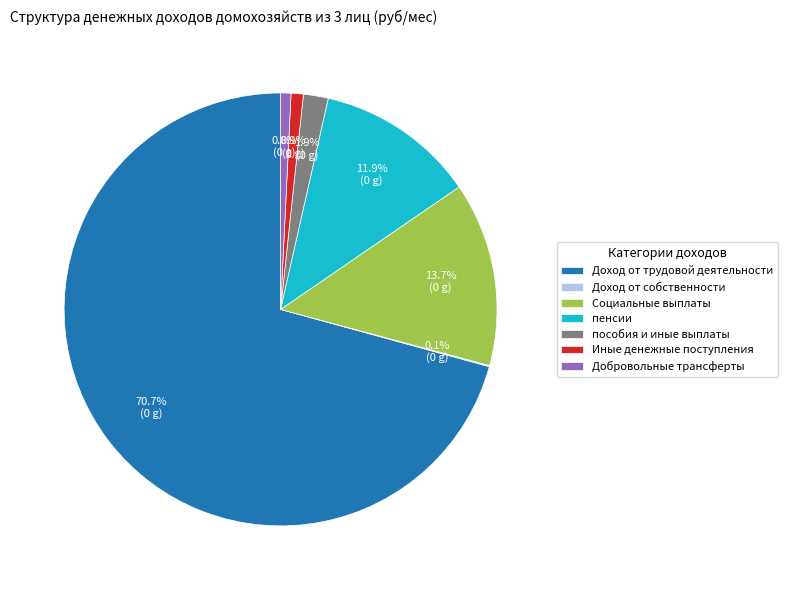

What portion of the pie excludes Добровольные трансферты?

99.2%